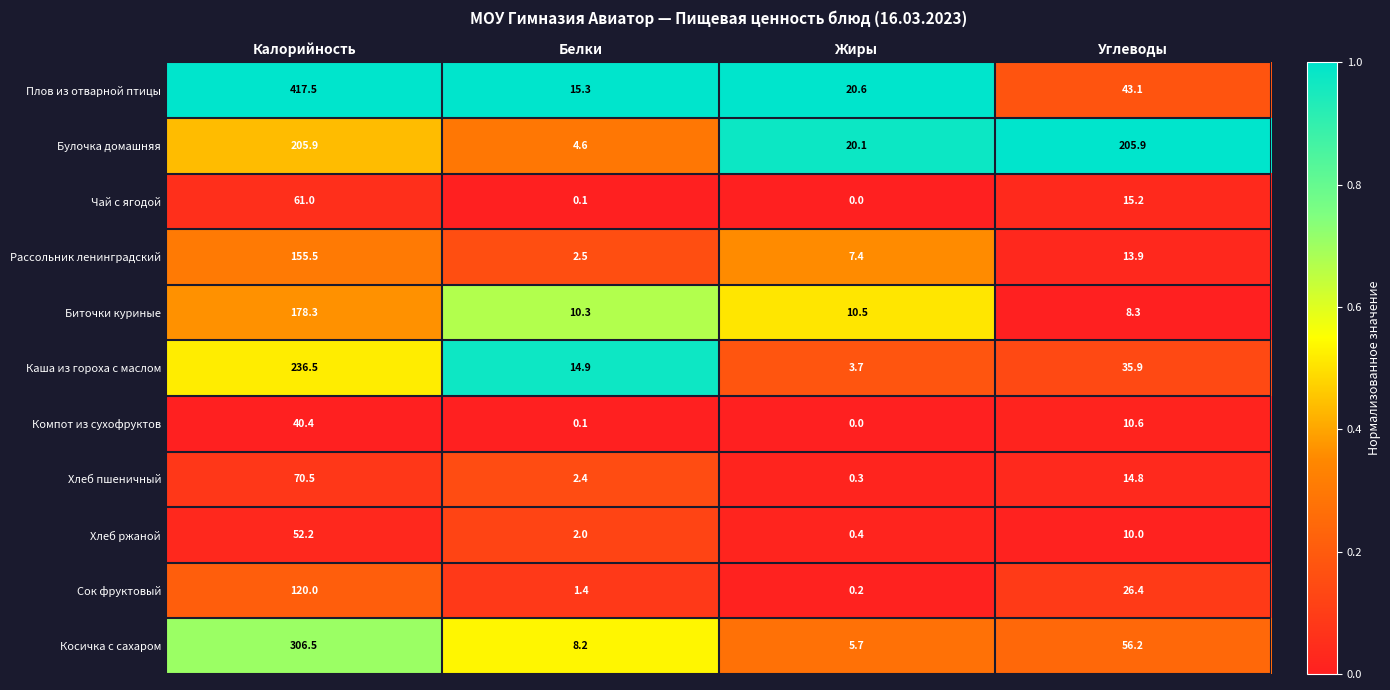

True or false: Чай с ягодой has a value of 61.0 at Калорийность.

True